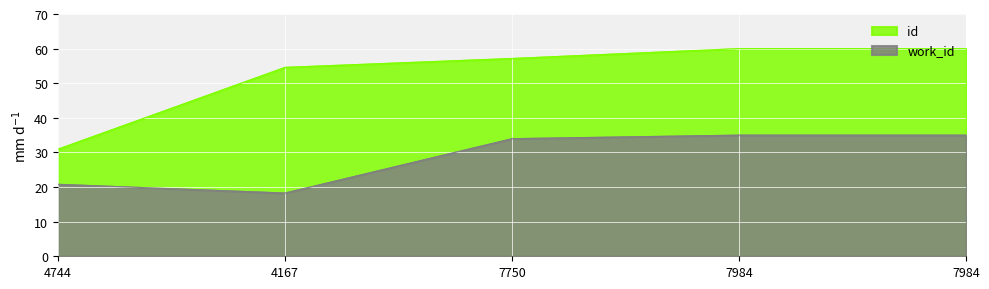

What is the difference between the maximum and minimum values in the work_id series?

16.7